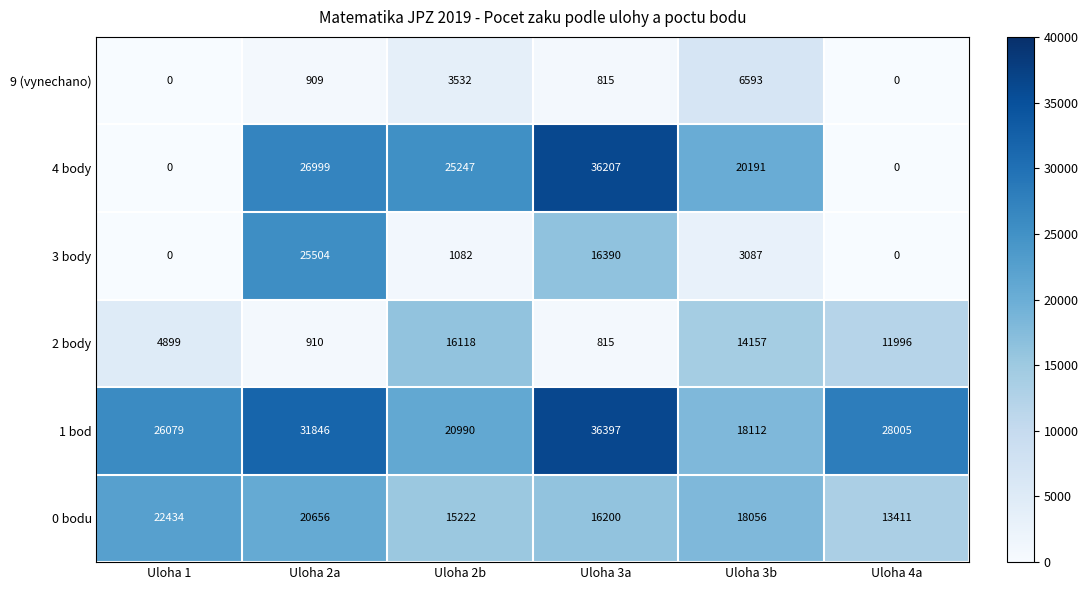

List the labels in order of 0 bodu value, largest first.

Uloha 1, Uloha 2a, Uloha 3b, Uloha 3a, Uloha 2b, Uloha 4a